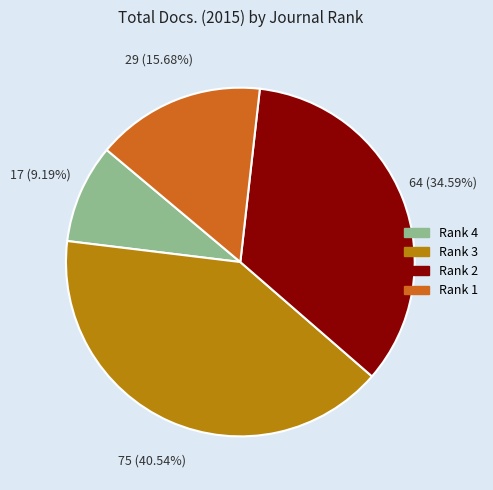

Does Rank 1 represent more than half of the total?

No